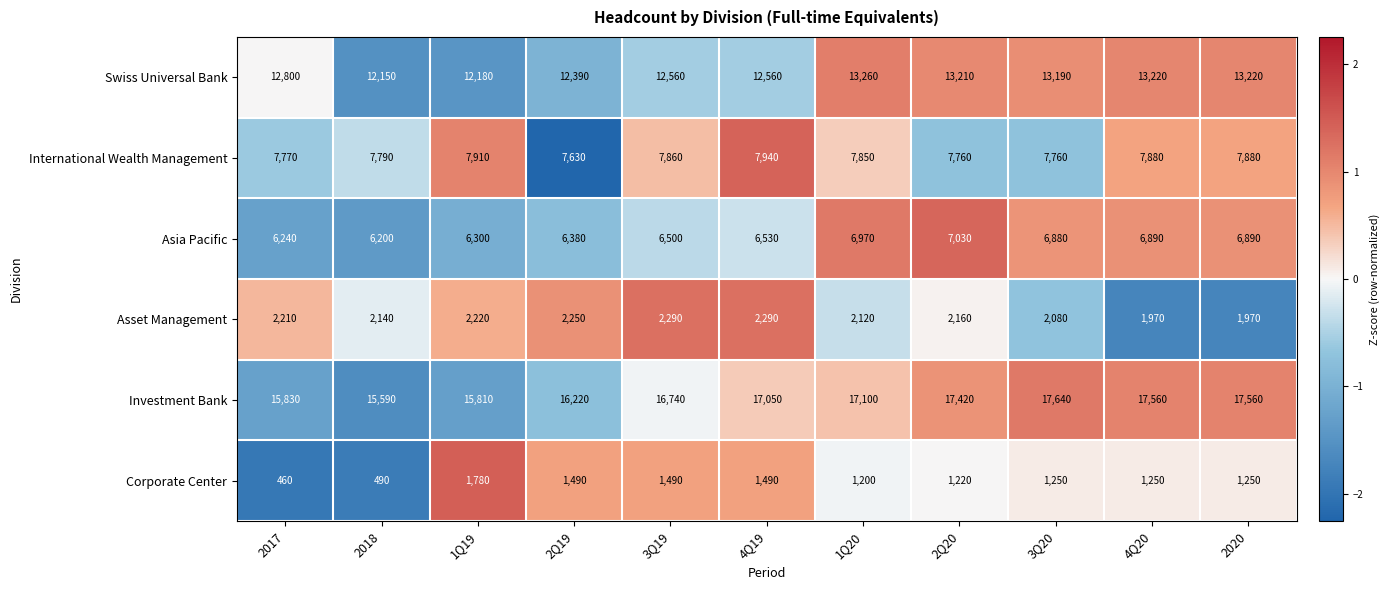

Which category has the lowest value in the International Wealth Management series?

2Q19